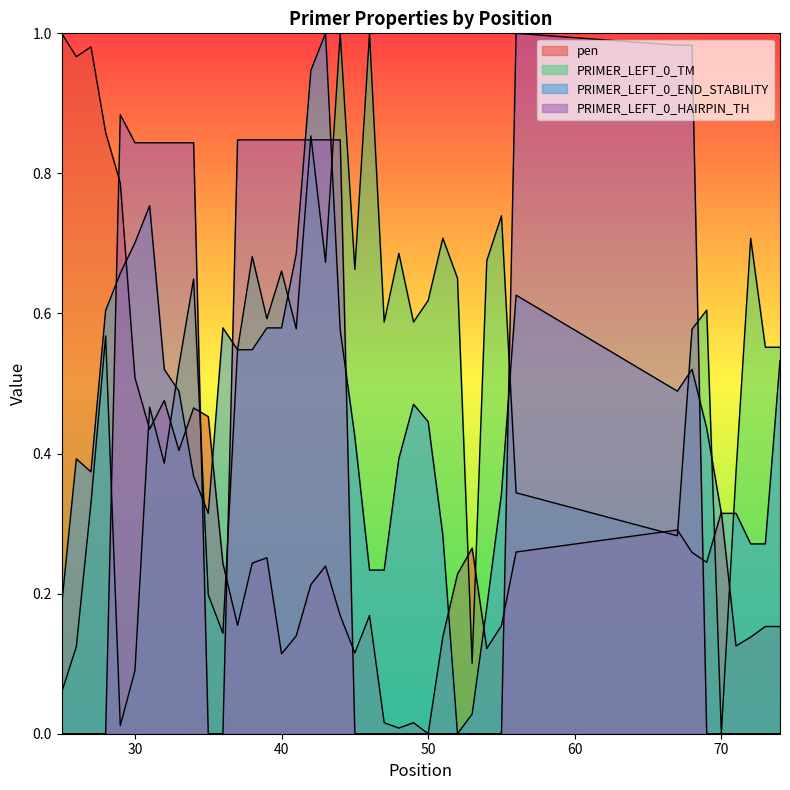

At which label does pen reach its minimum?

50